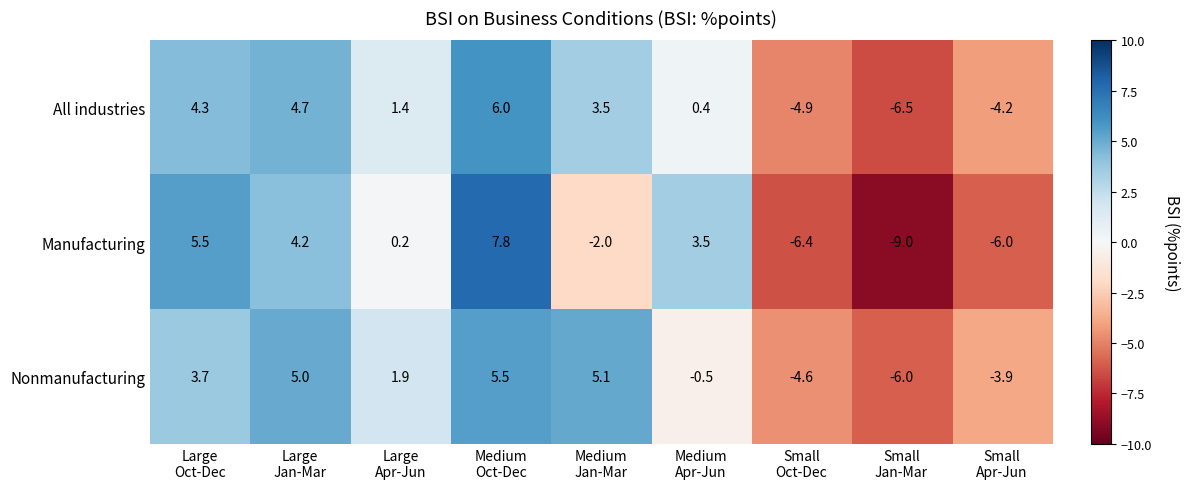

Reading left to right, transcribe all the data shown in this chart.

All industries: 4.3	4.7	1.4	6.0	3.5	0.4	-4.9	-6.5	-4.2
Manufacturing: 5.5	4.2	0.2	7.8	-2.0	3.5	-6.4	-9.0	-6.0
Nonmanufacturing: 3.7	5.0	1.9	5.5	5.1	-0.5	-4.6	-6.0	-3.9